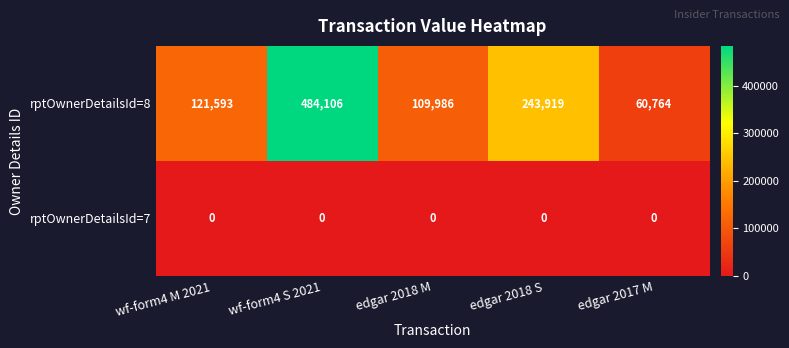

What is the greatest value displayed?

484106